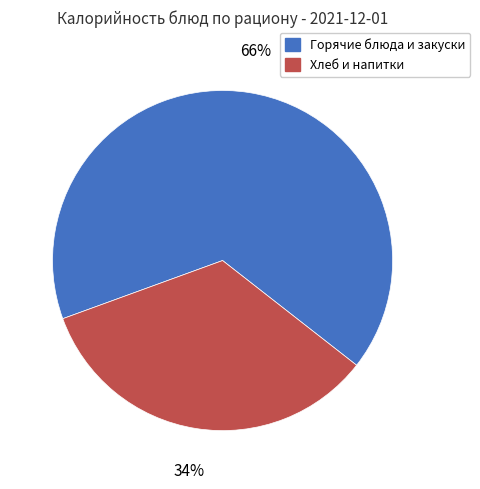

To the nearest percent, what is the average slice percentage?

50%